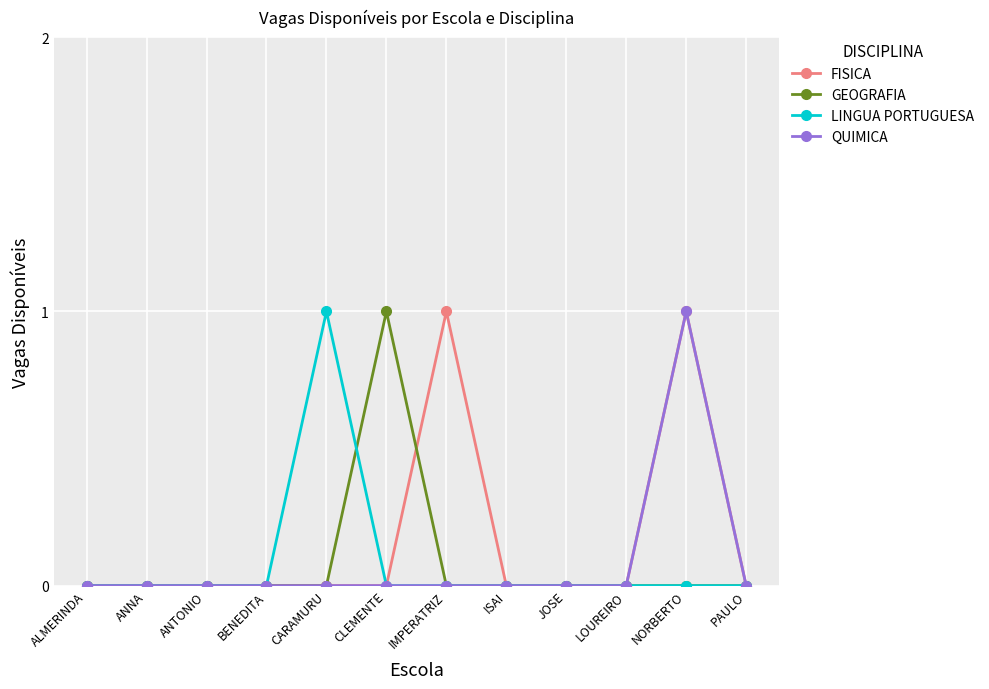

Reading left to right, what are all the values shown in this chart?

FISICA: 0	0	0	0	0	0	1	0	0	0	1	0
GEOGRAFIA: 0	0	0	0	0	1	0	0	0	0	0	0
LINGUA PORTUGUESA: 0	0	0	0	1	0	0	0	0	0	0	0
QUIMICA: 0	0	0	0	0	0	0	0	0	0	1	0